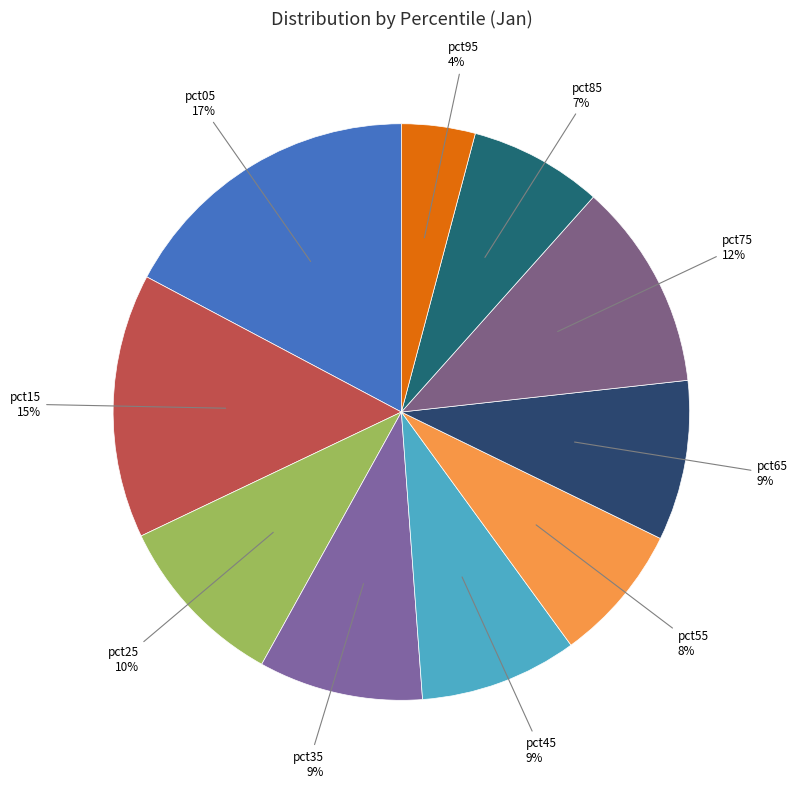

To the nearest percent, what portion does pct05 represent?

17%